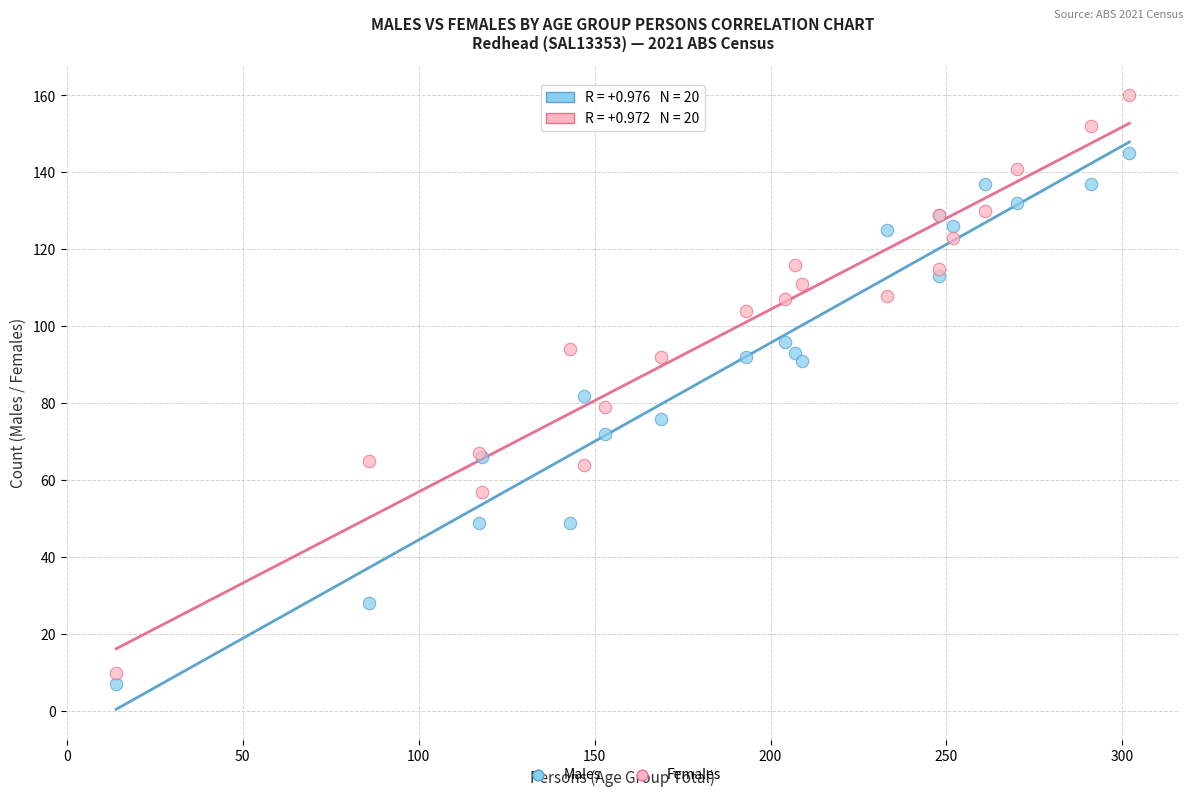

What are all the series names shown in the legend?

Males, Females